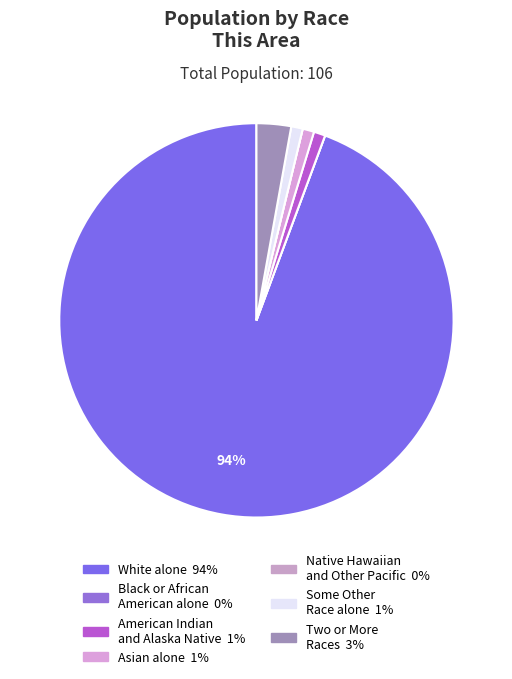

What is the total percentage of Two or More Races and Native Hawaiian and Other Pacific?

2.8%